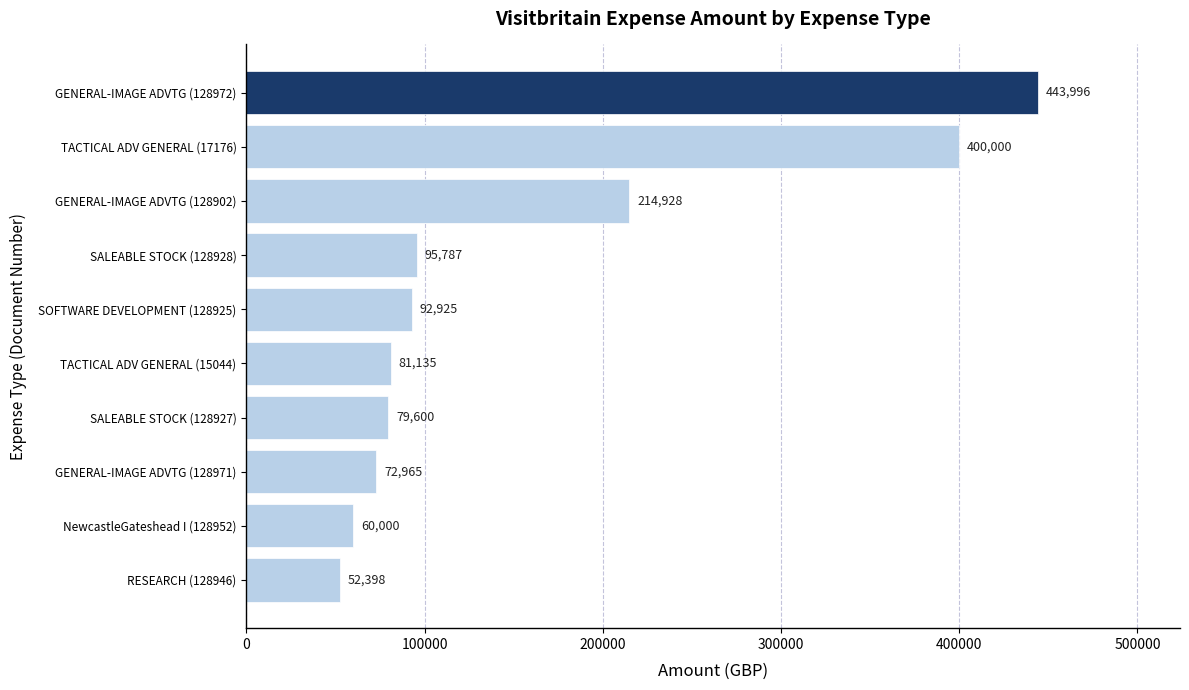

Which has a higher value, TACTICAL ADV GENERAL (15044) or RESEARCH (128946)?

TACTICAL ADV GENERAL (15044)